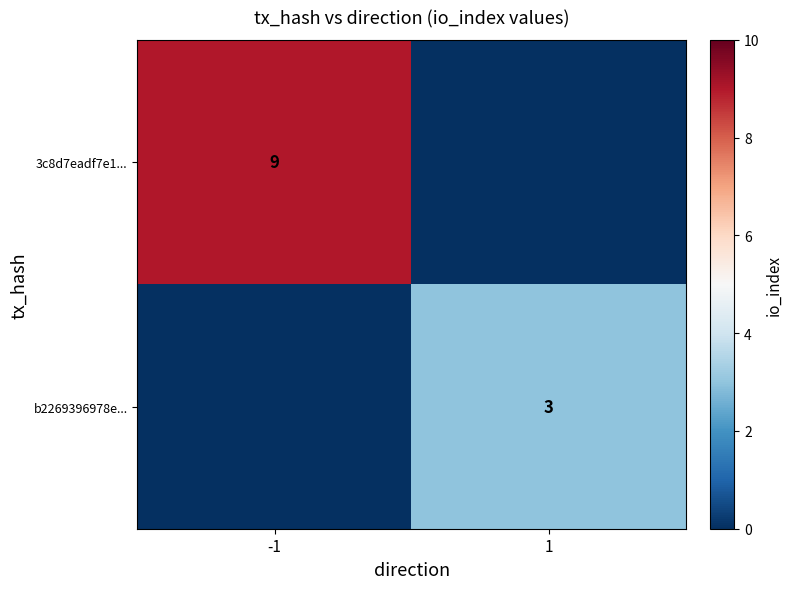

Is it true that 3c8d7eadf7e1... equals 13 at -1?

False